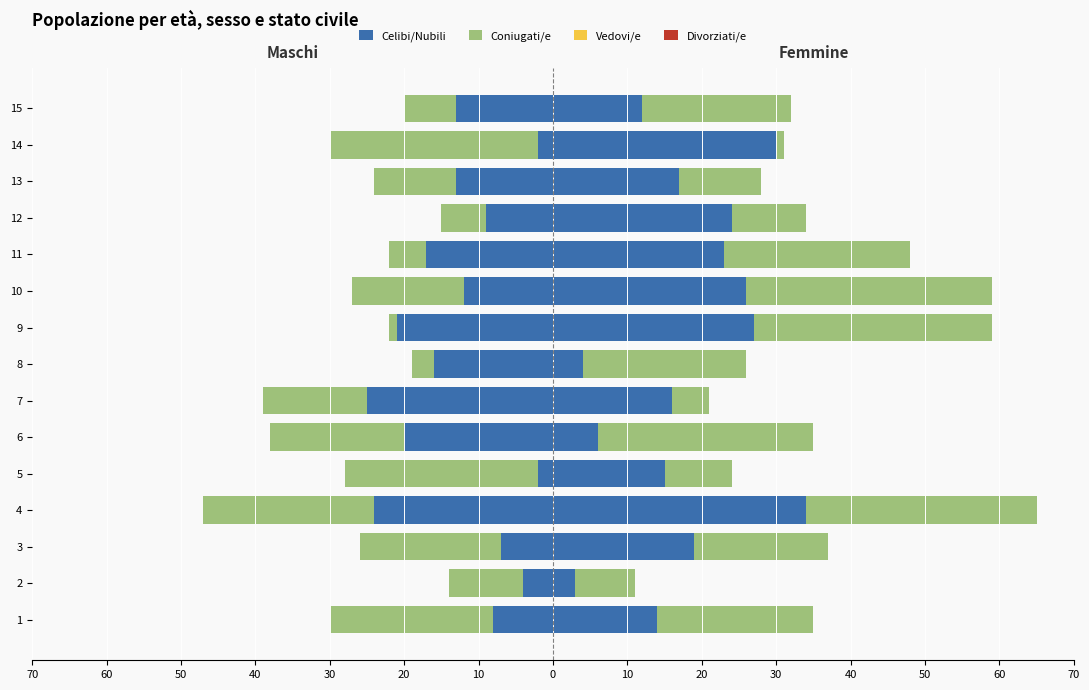

What are all the series names shown in the legend?

Celibi/Nubili, Coniugati/e, Vedovi/e, Divorziati/e